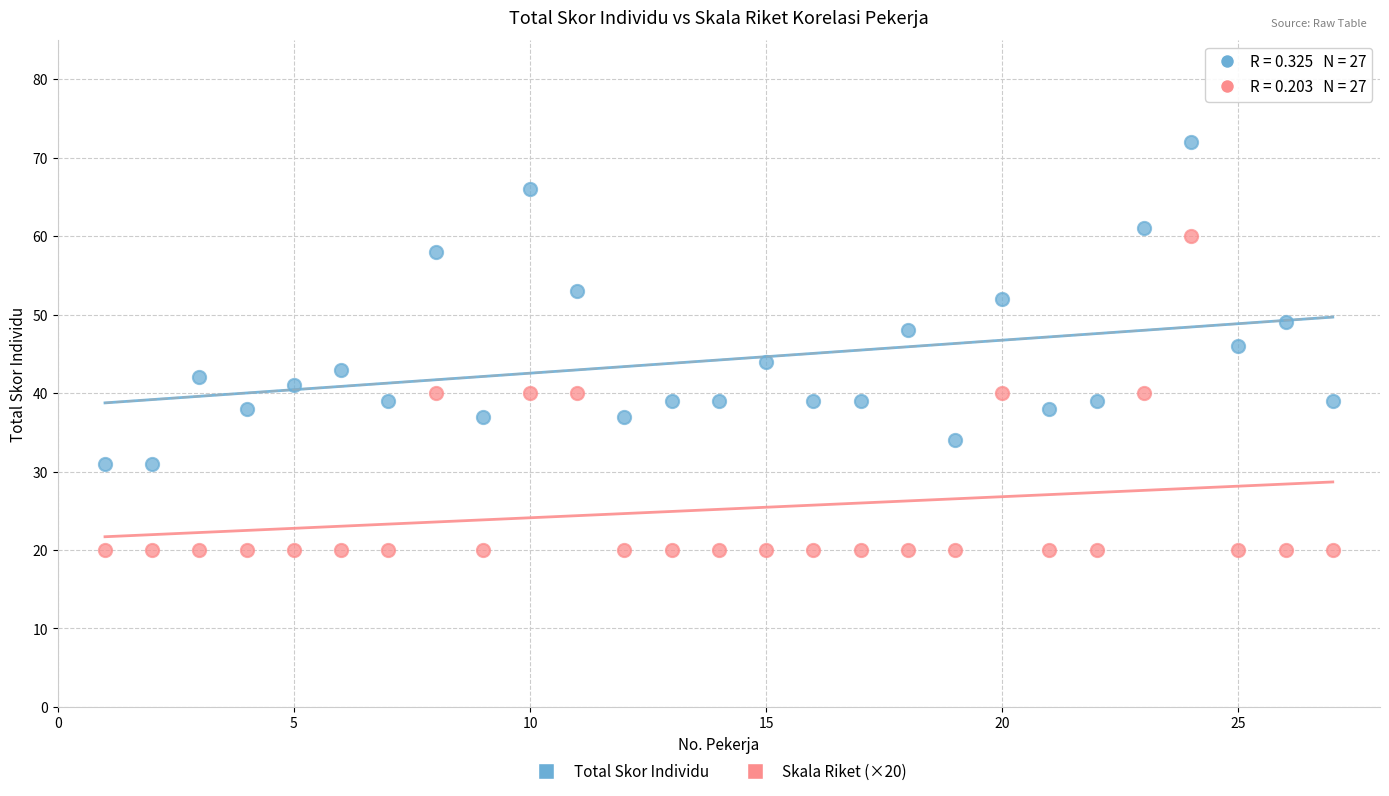

Which series contains the lowest Y value?

Skala Riket (×20)